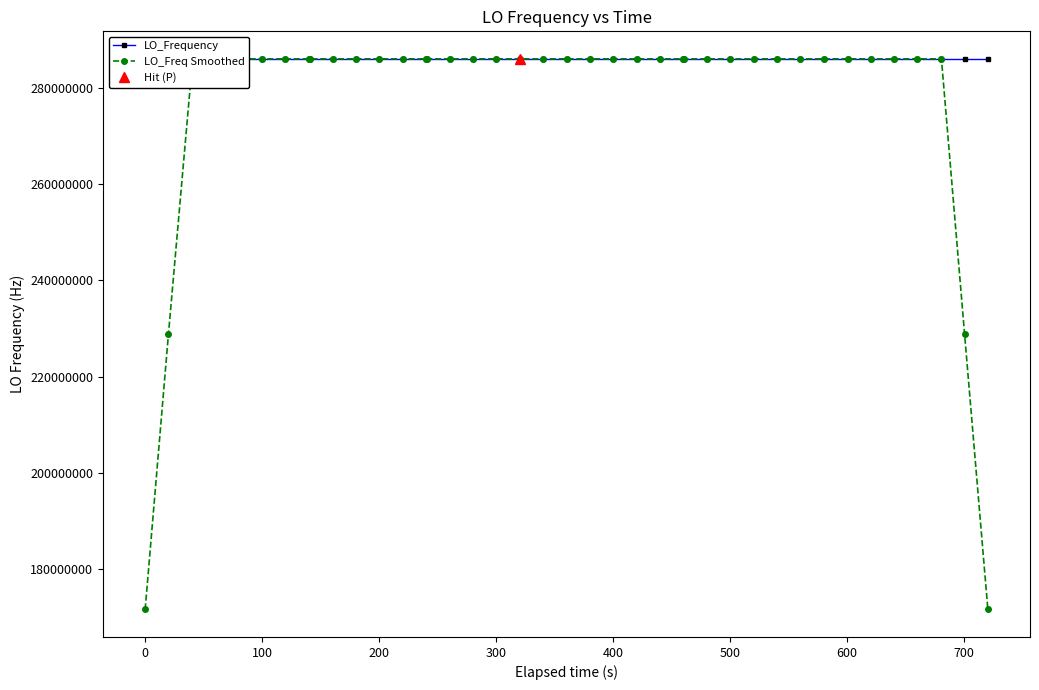

What is the value of the LO_Freq Smoothed point at the 9th from the left?

286047001.8